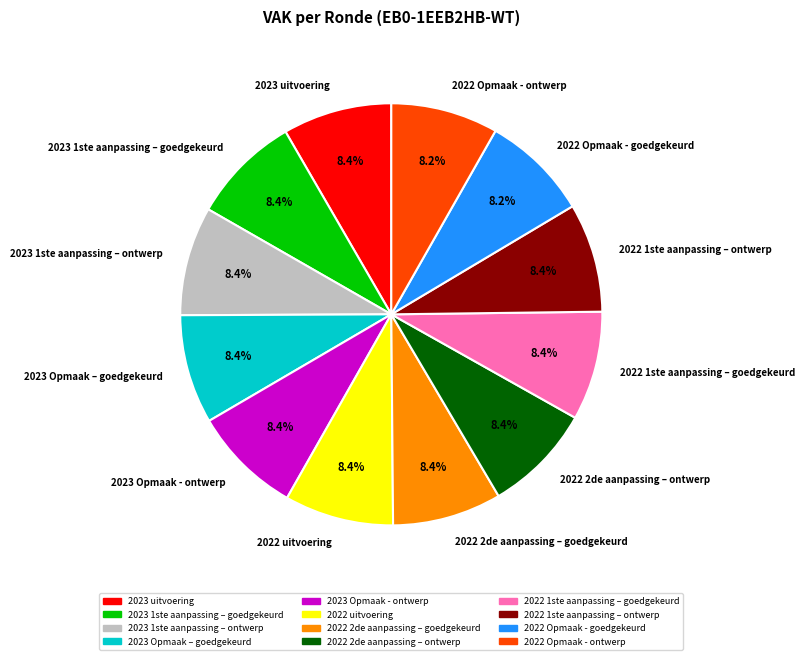

What percentage is NOT represented by 2022 Opmaak - ontwerp?

91.8%